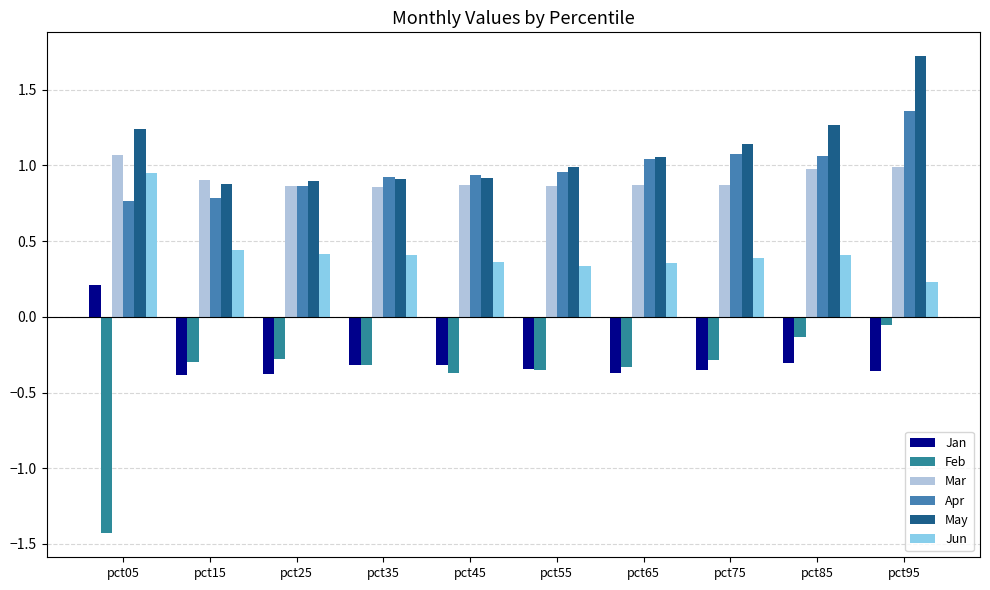

What is the value of the Feb bar at the 5th from the left?

-0.4